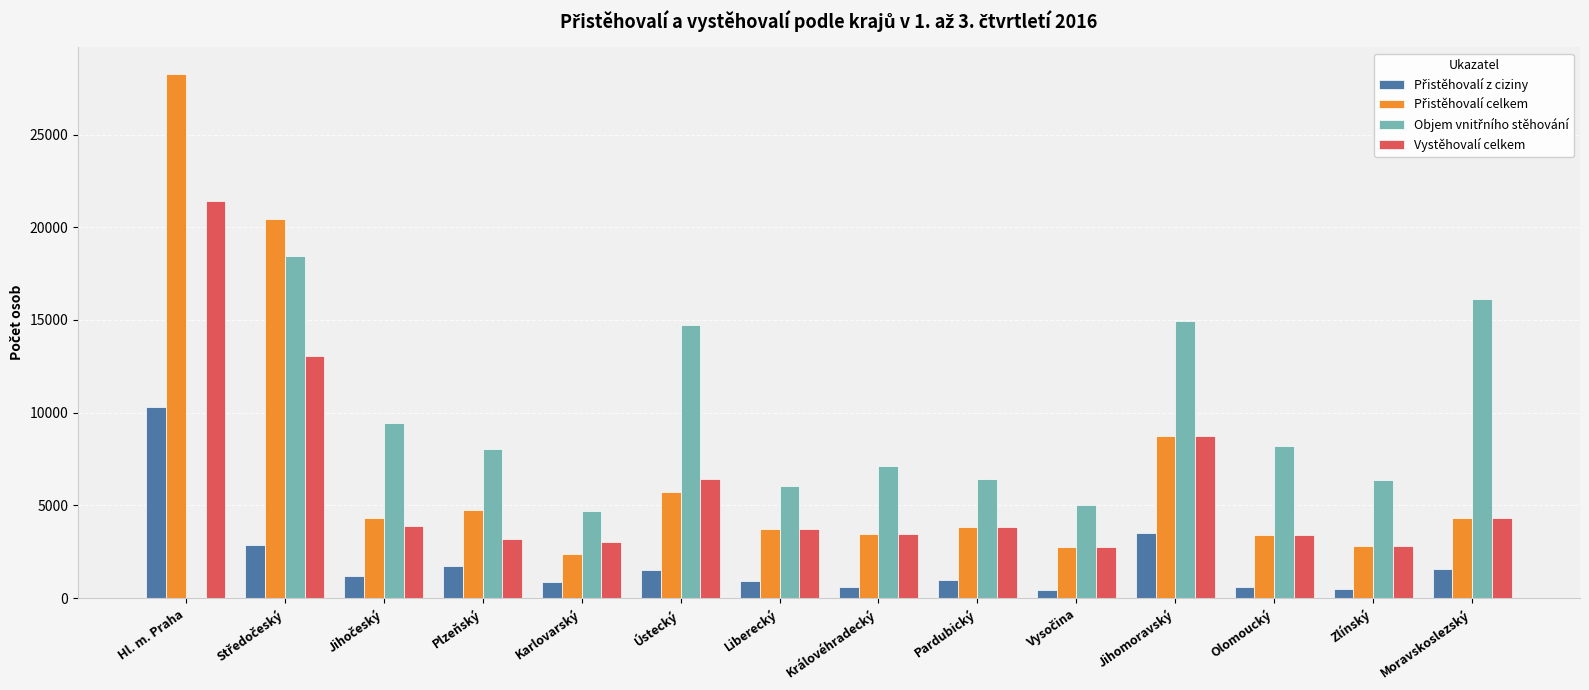

At which category is the sum across all series the highest?

Hl. m. Praha